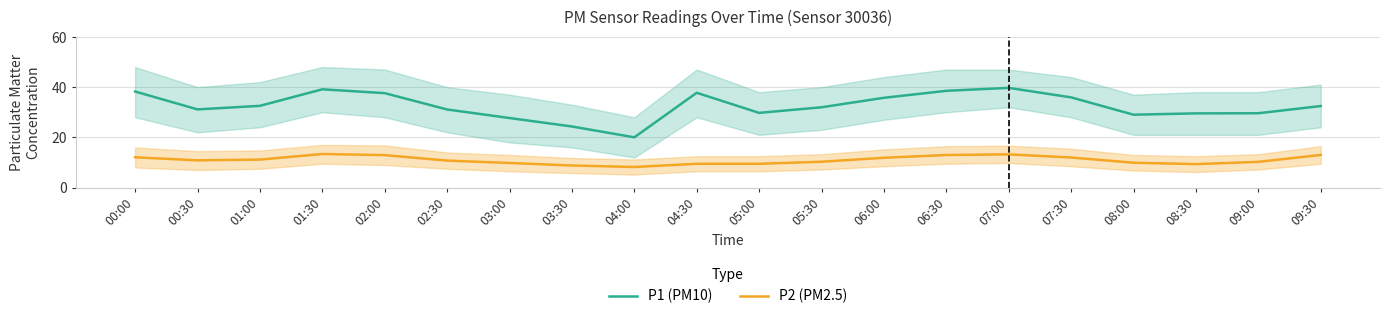

Reading right to left, what are all the values shown in this chart?

P1 (PM10): 32.5	29.6	29.6	29.0	35.9	39.7	38.5	35.8	32.0	29.8	37.8	20.0	24.3	27.7	31.1	37.6	39.1	32.5	31.1	38.2
P2 (PM2.5): 13.0	10.2	9.3	9.9	12.0	13.2	13.0	11.9	10.3	9.5	9.5	8.2	8.8	9.8	10.8	12.9	13.4	11.2	10.8	12.1